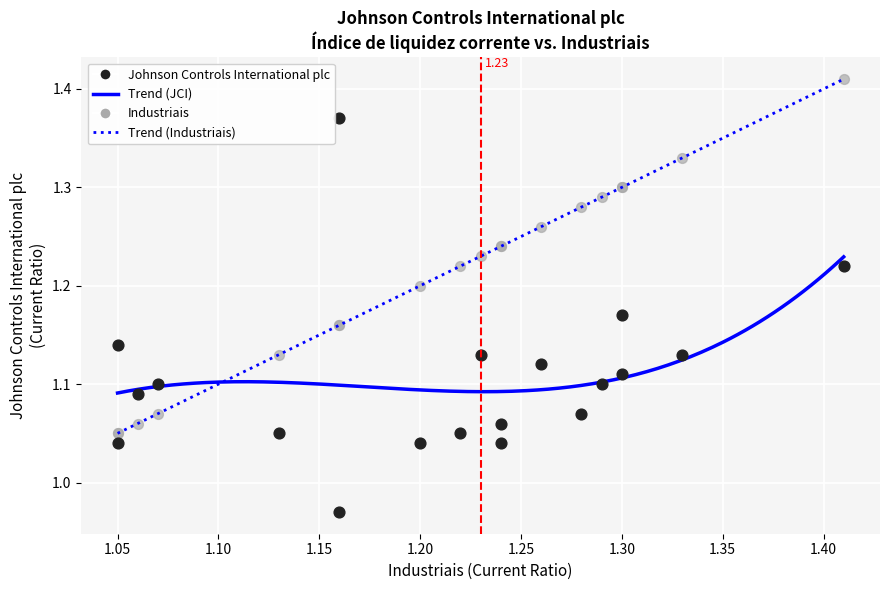

Which series contains the lowest Y value?

Johnson Controls International plc